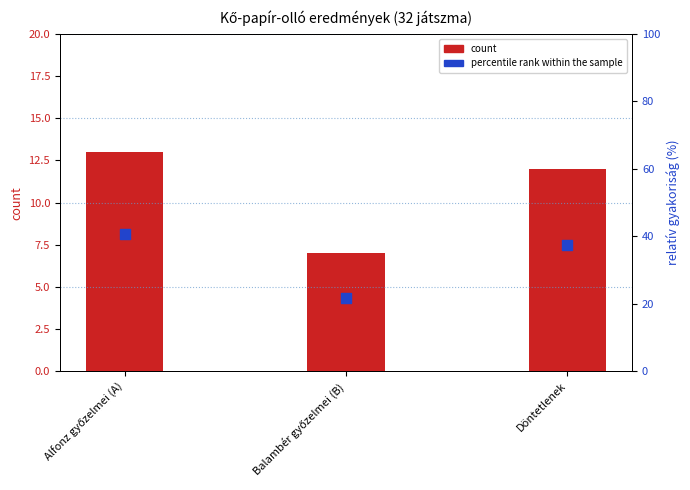

Is the value of percentile rank within the sample at Döntetlenek greater than the value of count at Döntetlenek?

Yes